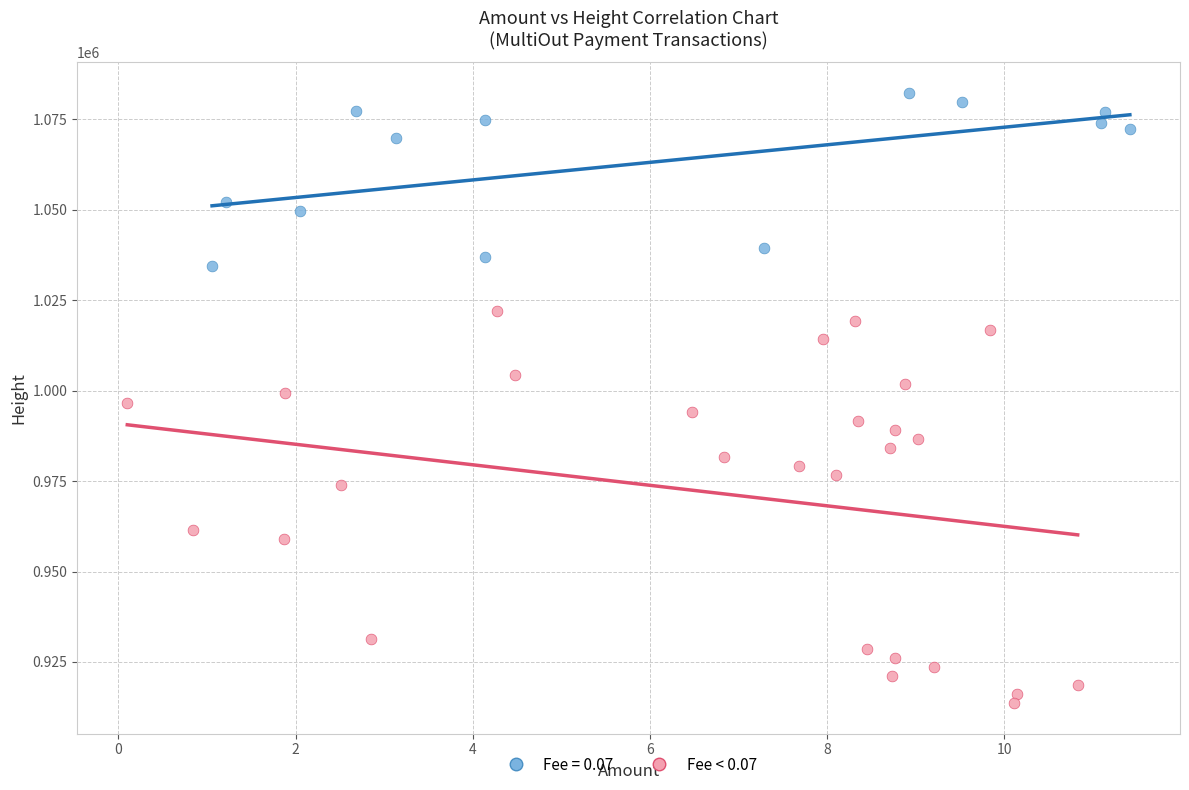

Which series reaches the maximum Y coordinate?

Fee = 0.07